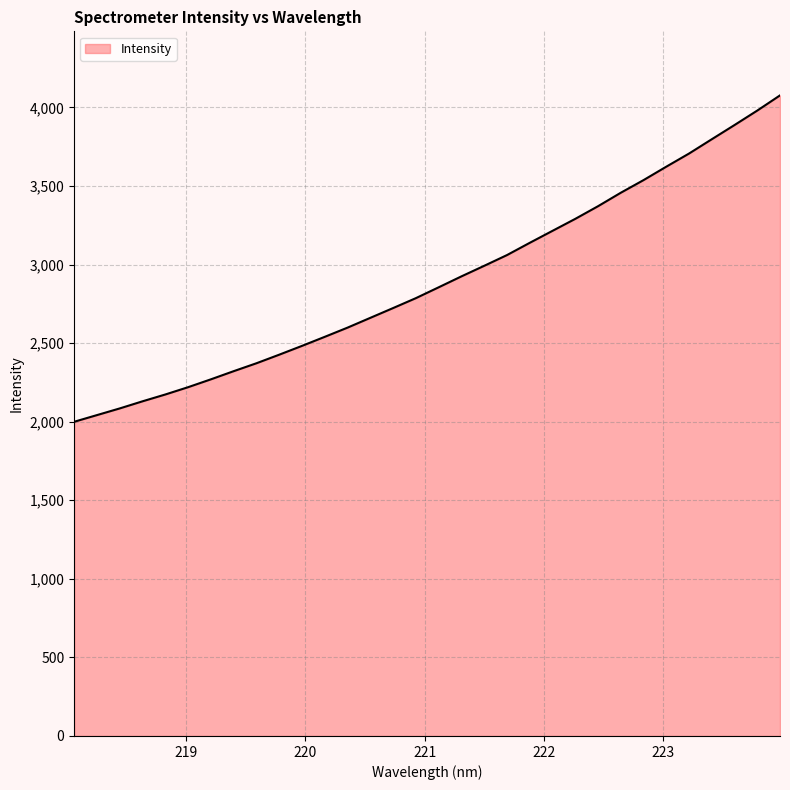

What is the difference between the maximum and minimum values?

2077.2